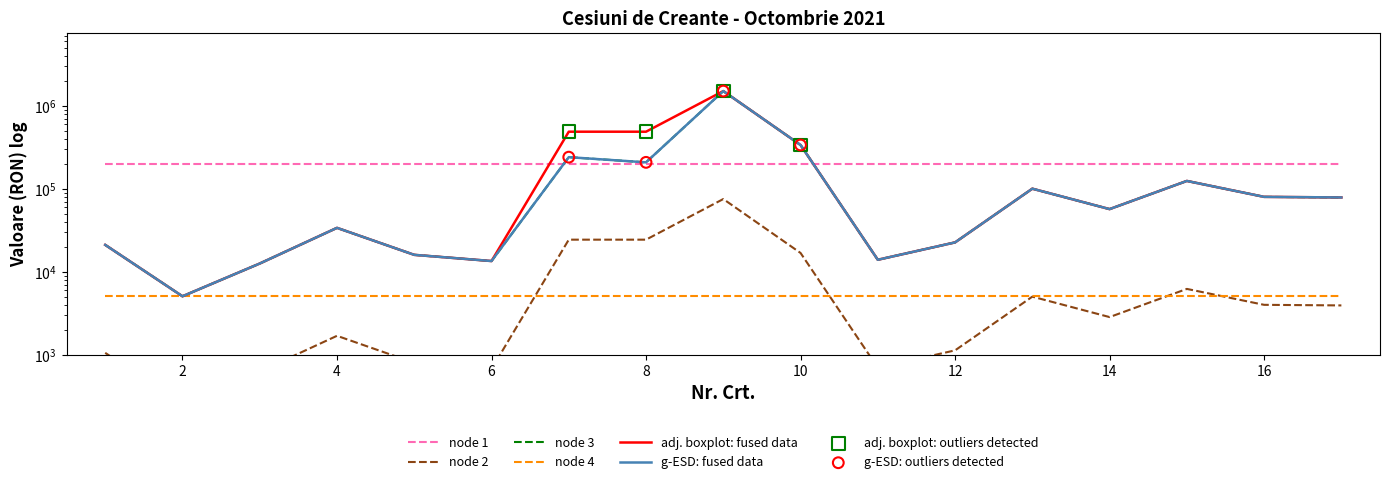

Which series reaches the minimum Y coordinate?

VALOARE FACTURA